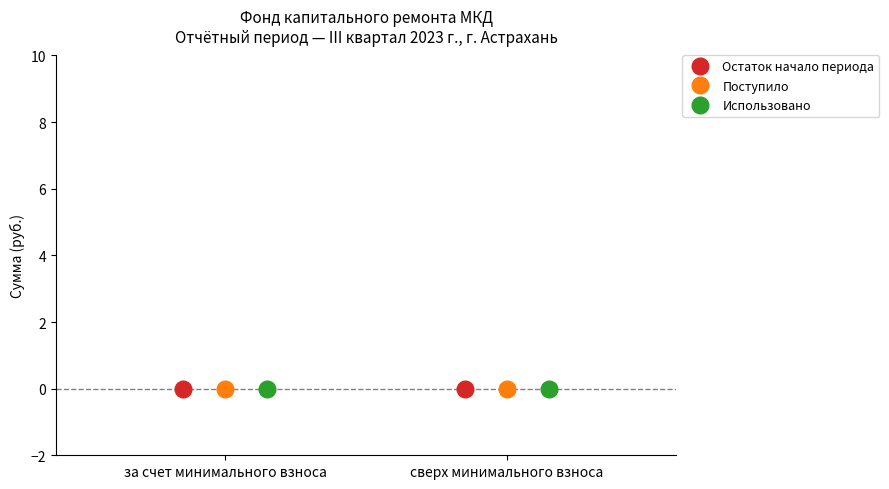

Where is 50 percent coverage nearest to the value 0?

за счет минимального взноса